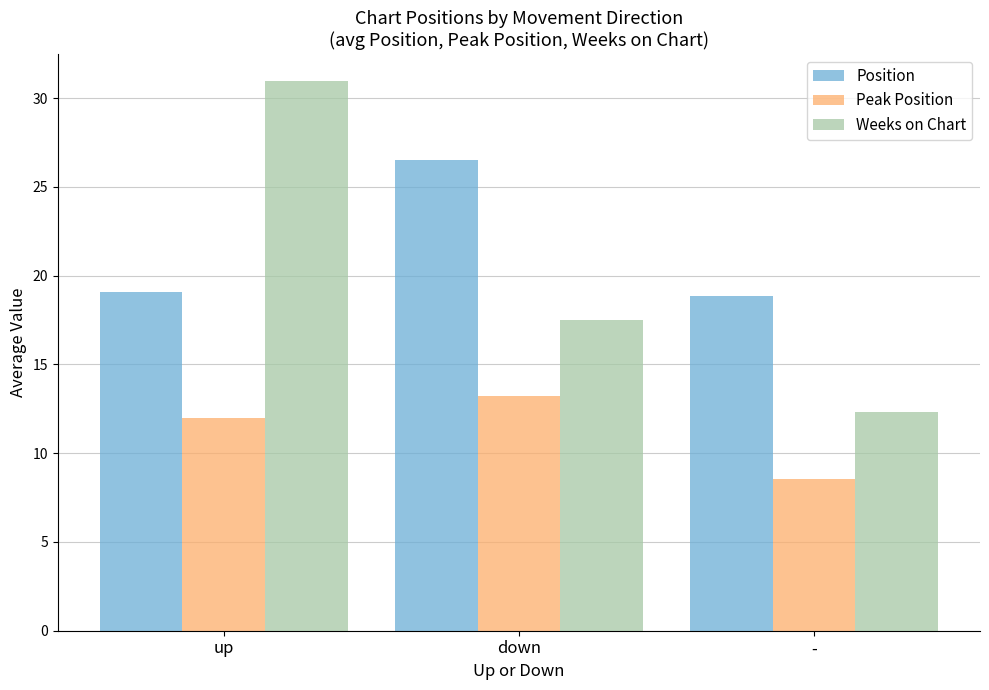

True or false: Position has a value of 10.3 at down.

False